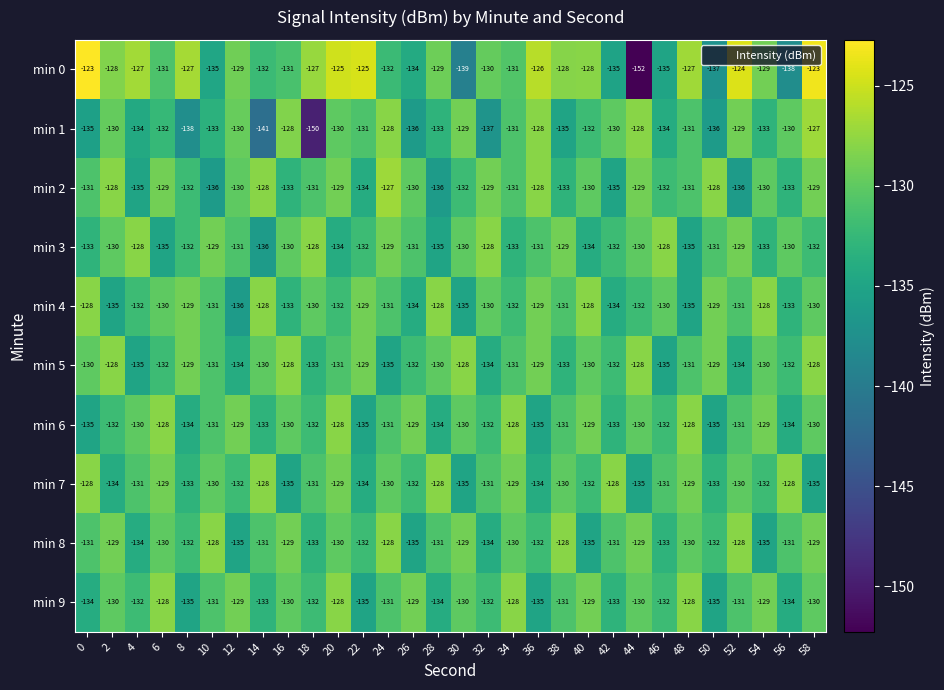

Which series has the largest total across all categories?

min 0